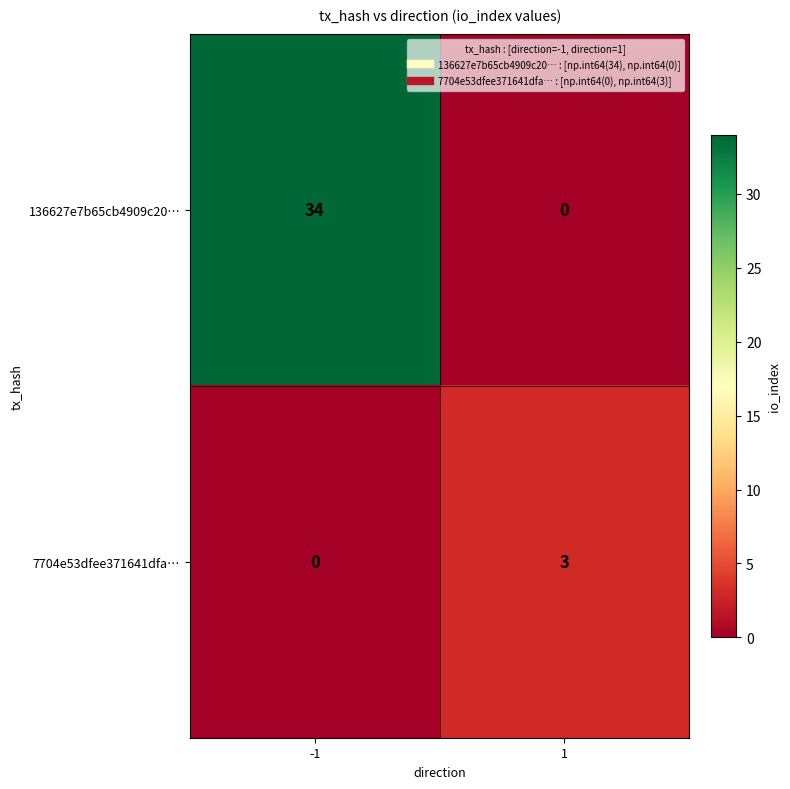

The 7704e53dfee371641dfa… series shows 3 at 1. True or false?

True